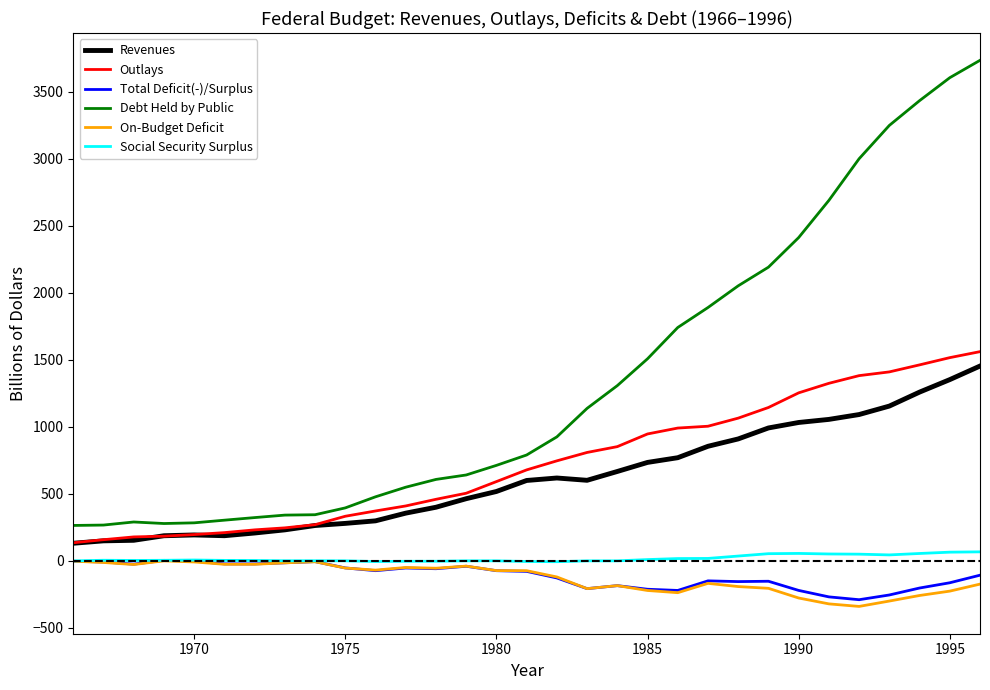

What is the lowest value of the Revenues series?

130.8